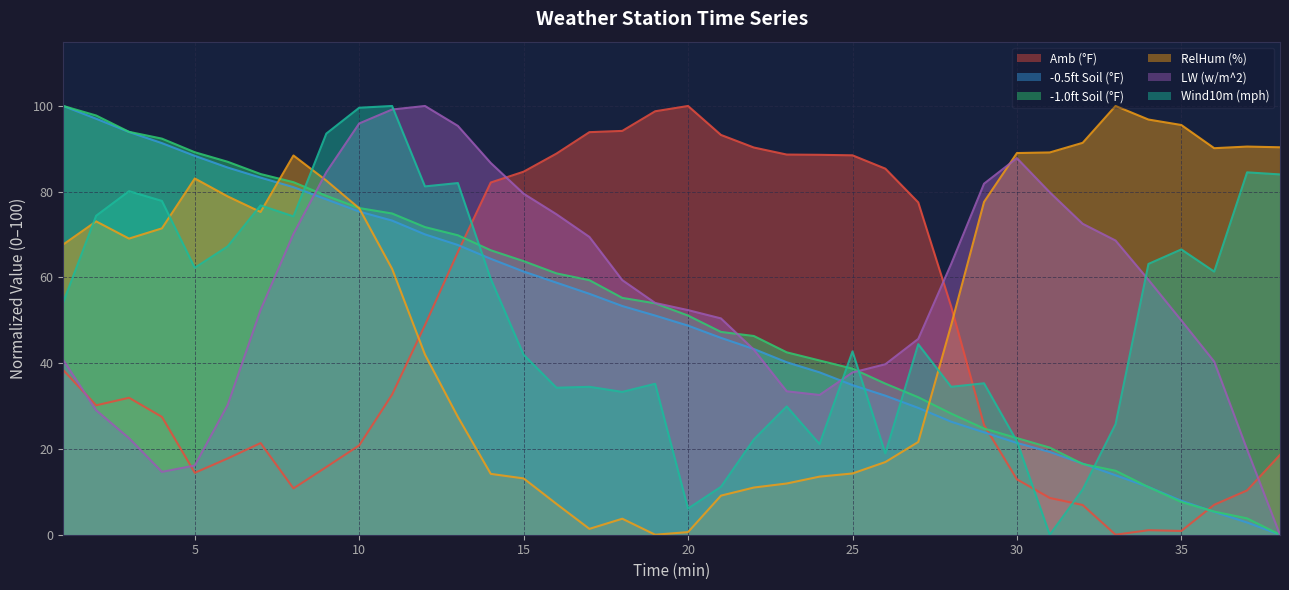

The value of Amb (°F) at 9 is 15.8. True or false?

True